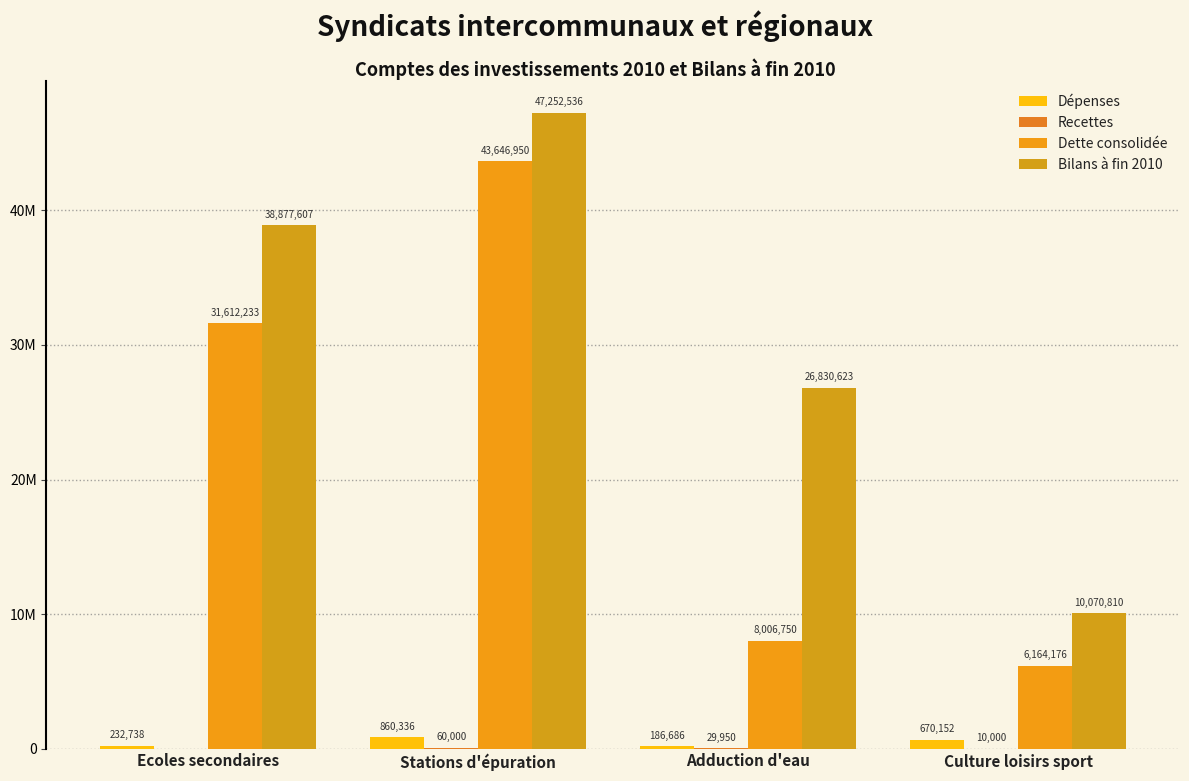

Which category has the lowest value in the Recettes series?

Ecoles secondaires